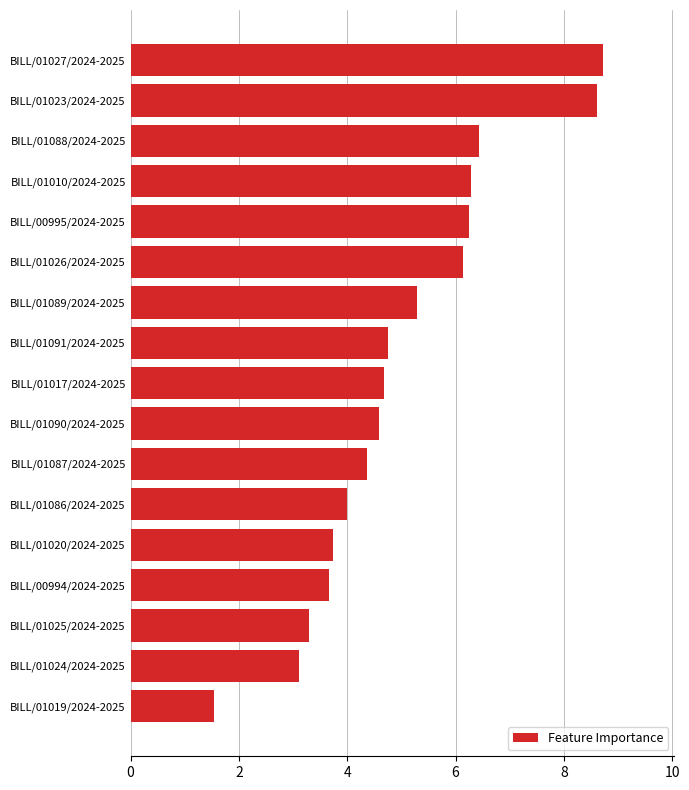

Does the chart contain stacked bars?

No